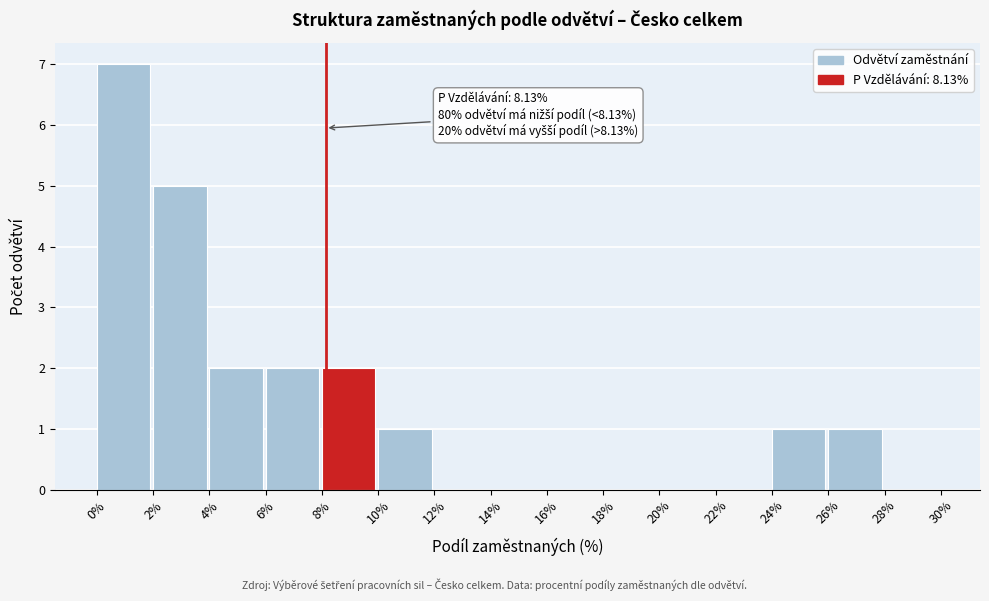

Over which range of the x-axis is the bar tallest?

0% to 2%